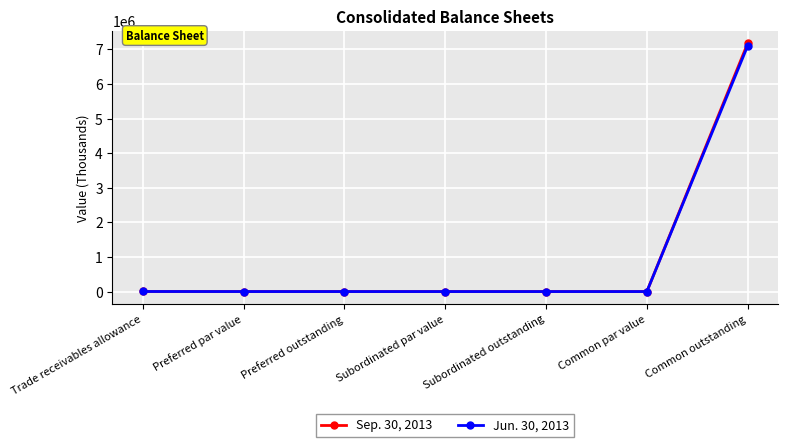

Which series has the widest spread of values?

Sep. 30, 2013